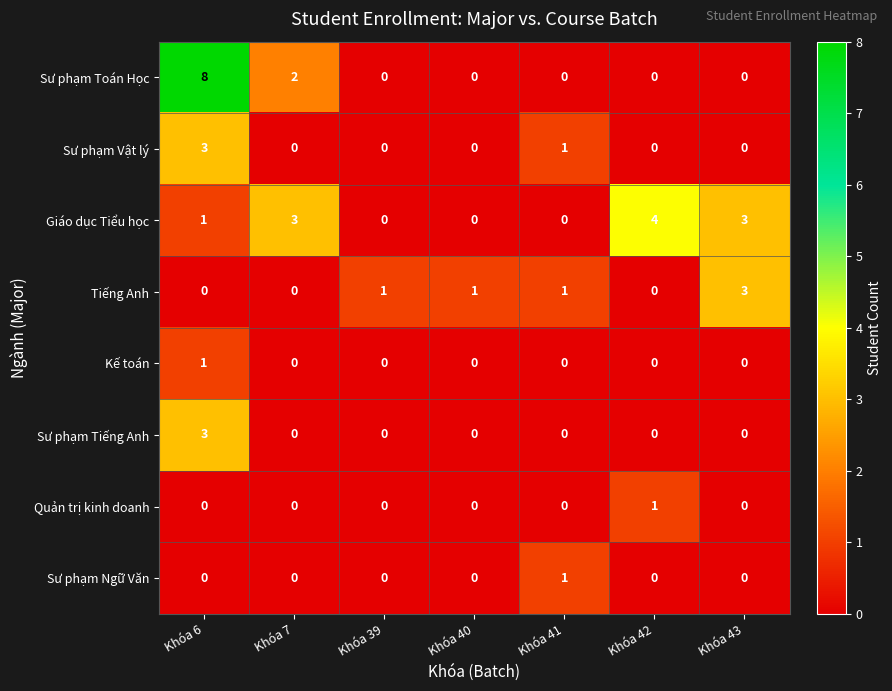

What is the sum of all Tiếng Anh values?

6